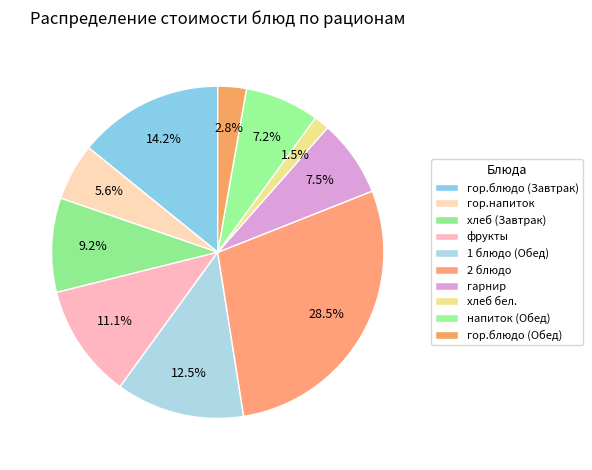

Count the number of slices in the pie.

10